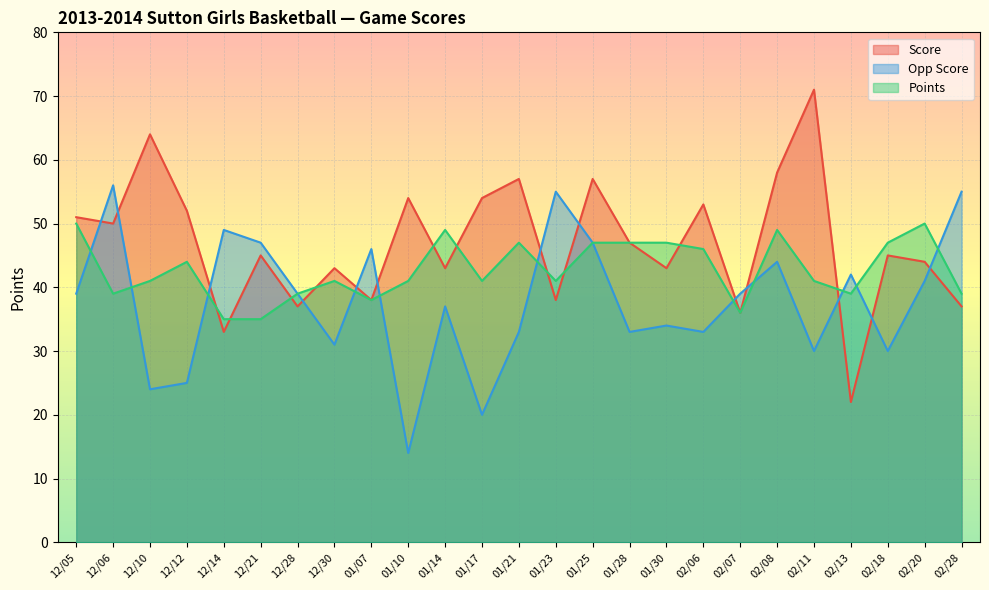

The value of Opp Score at 01/07 is 46. True or false?

True